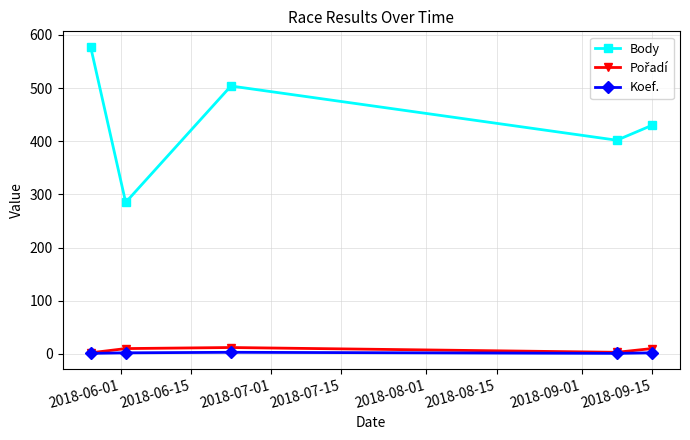

Which series has the largest total across all categories?

Body